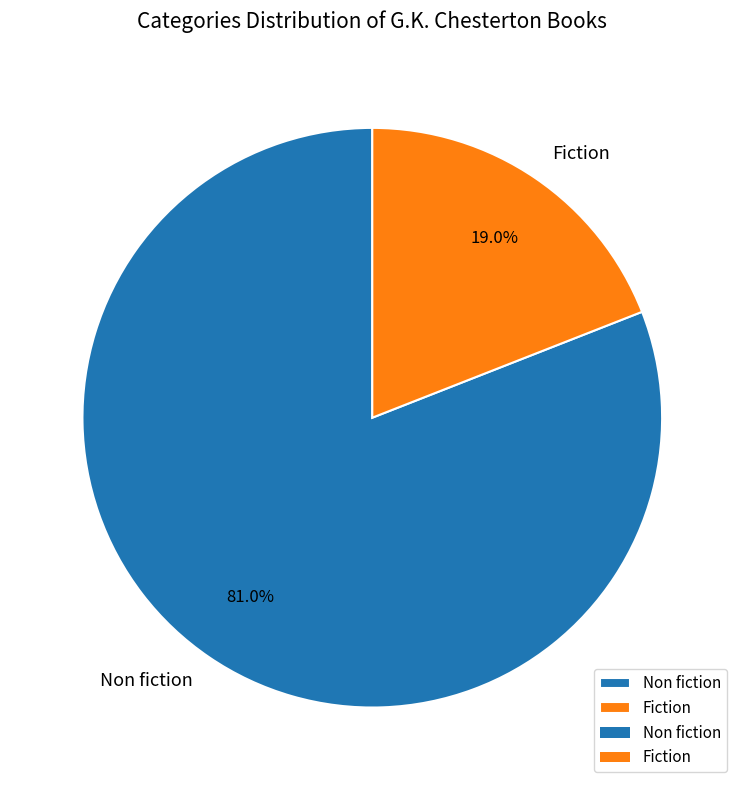

Is it true that Non fiction is 99% of the pie?

False